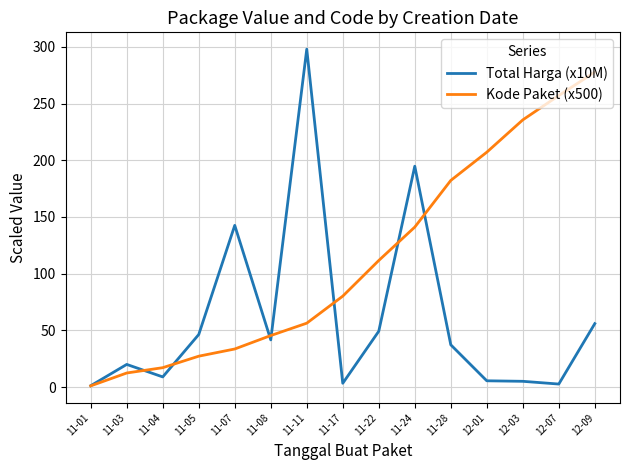

The value of Total Harga (x10M) at 11-05 is 46.4. True or false?

True